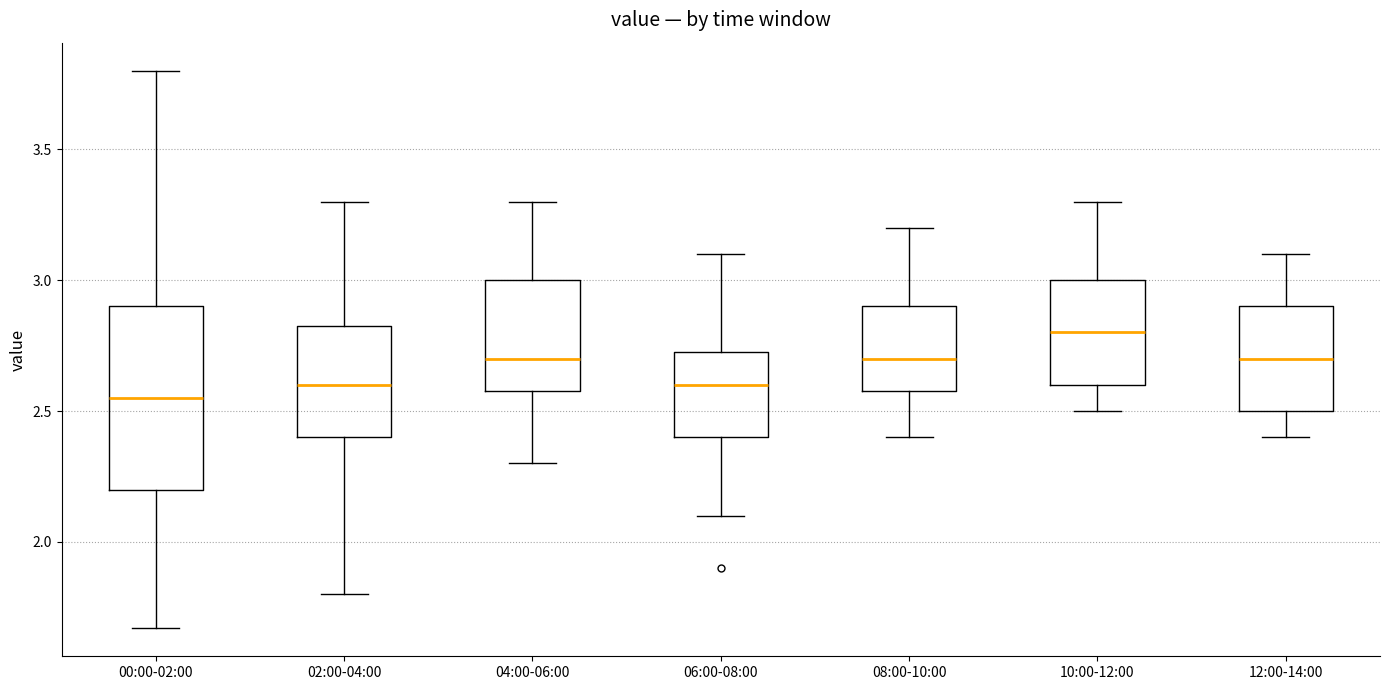

Comparing the boxes themselves (not the whiskers), which one is the tallest?

00:00-02:00